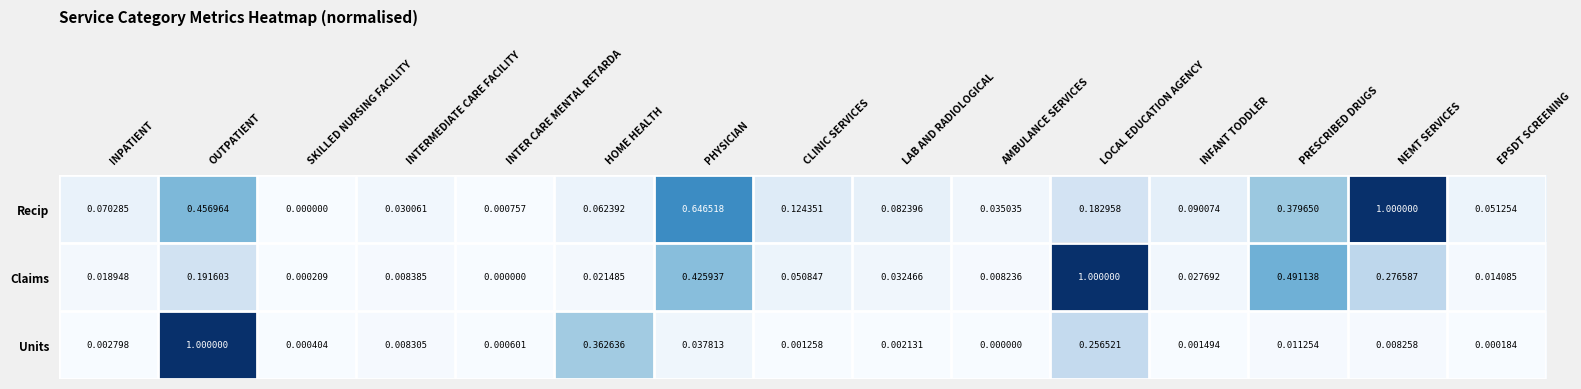

Which series changed the most between SKILLED NURSING FACILITY and LOCAL EDUCATION AGENCY?

Claims